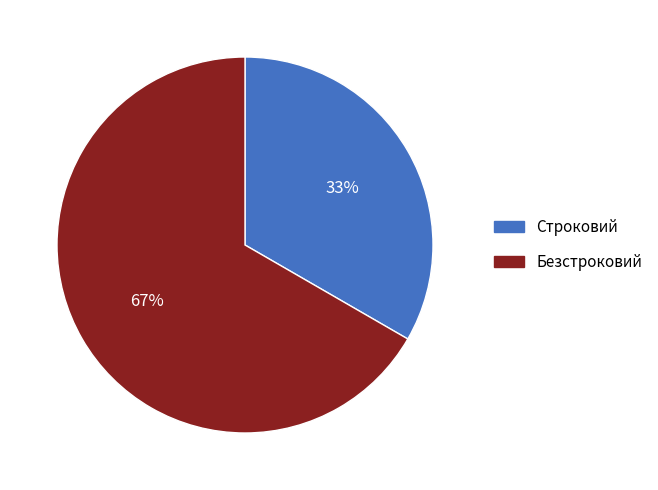

Which slice is the largest?

Безстроковий